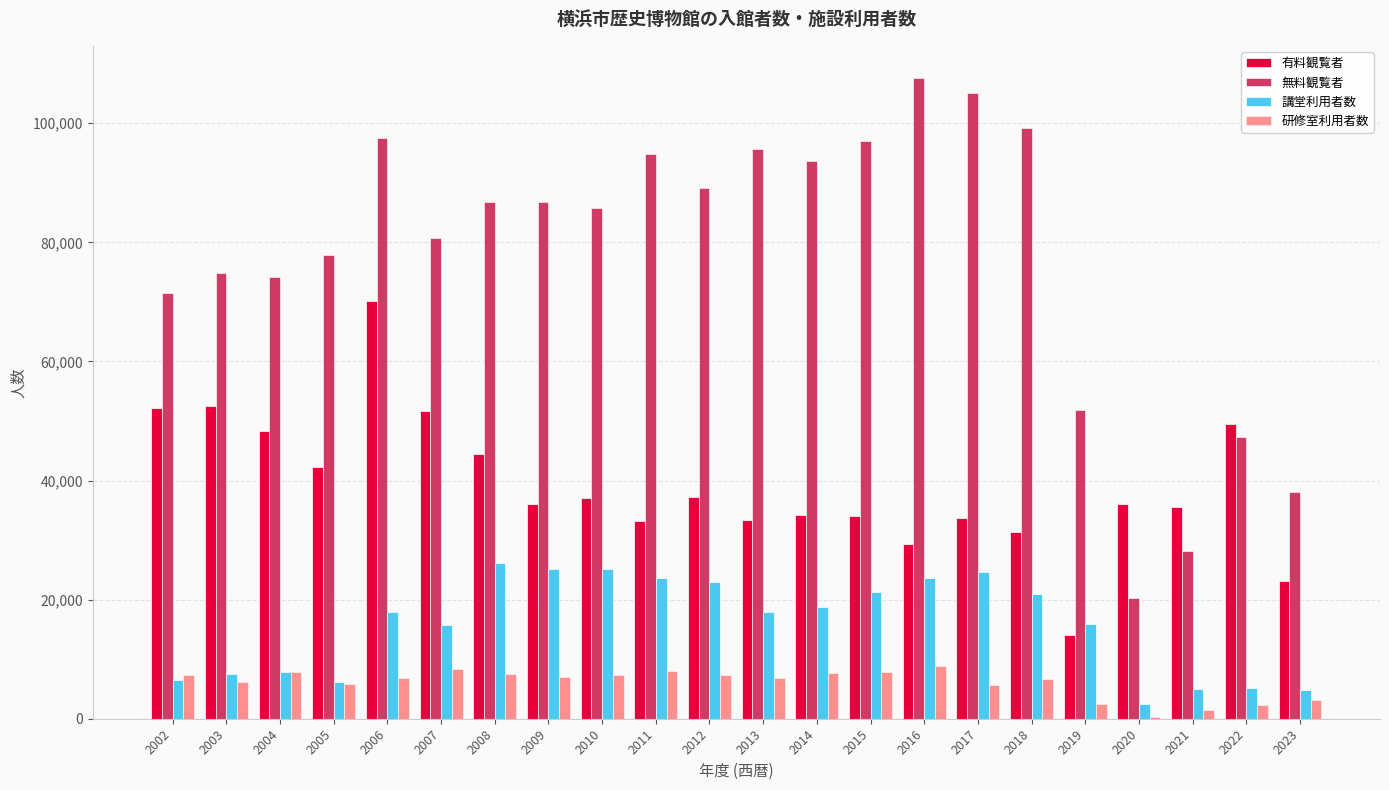

Rank the series by their maximum value, from highest to lowest.

無料観覧者, 有料観覧者, 講堂利用者数, 研修室利用者数